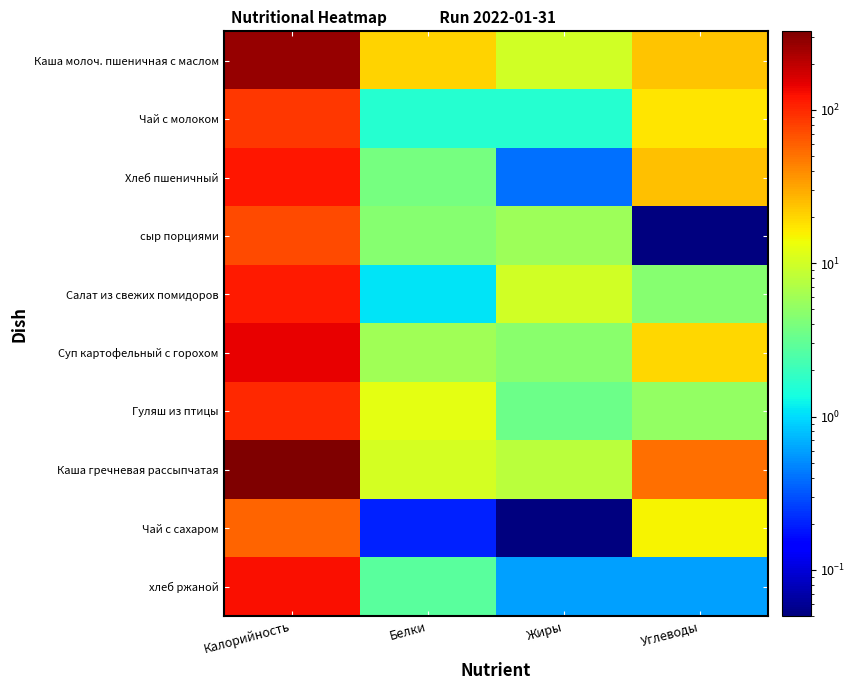

Reading right to left, list all the values displayed in this chart.

Каша молоч. пшеничная с маслом: Углеводы=23.4	Жиры=10.2	Белки=20.5	Калорийность=273.0
Чай с молоком: Углеводы=17.4	Жиры=1.6	Белки=1.6	Калорийность=86.0
Хлеб пшеничный: Углеводы=24.3	Жиры=0.4	Белки=3.8	Калорийность=119.0
сыр порциями: Углеводы=0.1	Жиры=5.8	Белки=4.6	Калорийность=72.0
Салат из свежих помидоров: Углеводы=4.5	Жиры=10.1	Белки=1.1	Калорийность=114.0
Суп картофельный с горохом: Углеводы=20.0	Жиры=4.7	Белки=5.9	Калорийность=147.0
Гуляш из птицы: Углеводы=5.2	Жиры=3.4	Белки=12.3	Калорийность=100.6
Каша гречневая рассыпчатая: Углеводы=51.7	Жиры=7.9	Белки=10.5	Калорийность=325.0
Чай с сахаром: Углеводы=15.0	Жиры=0.1	Белки=0.2	Калорийность=57.0
хлеб ржаной: Углеводы=0.6	Жиры=0.6	Белки=2.8	Калорийность=126.0